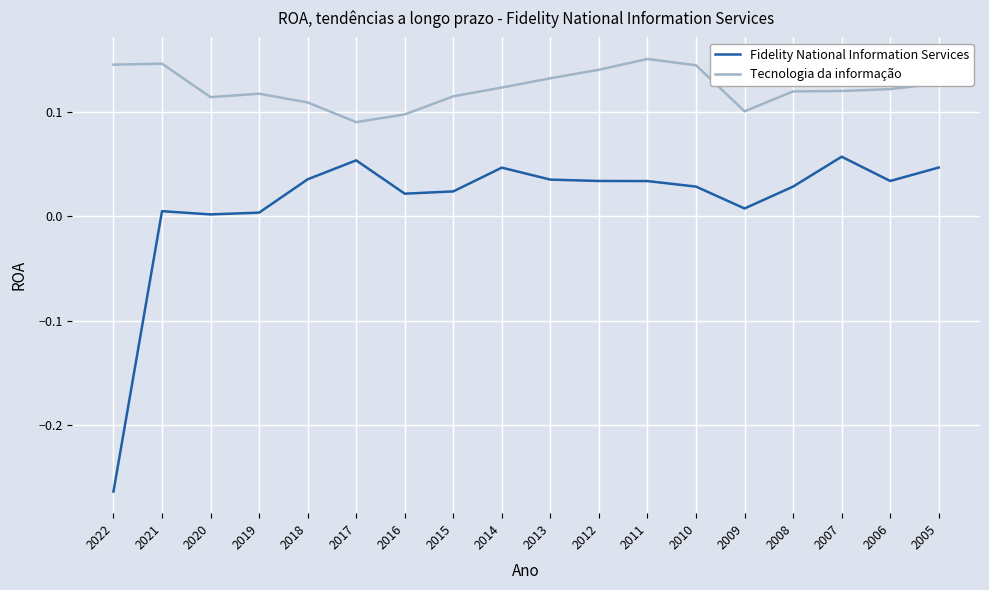

At which label is Tecnologia da informação closest to 0?

2017